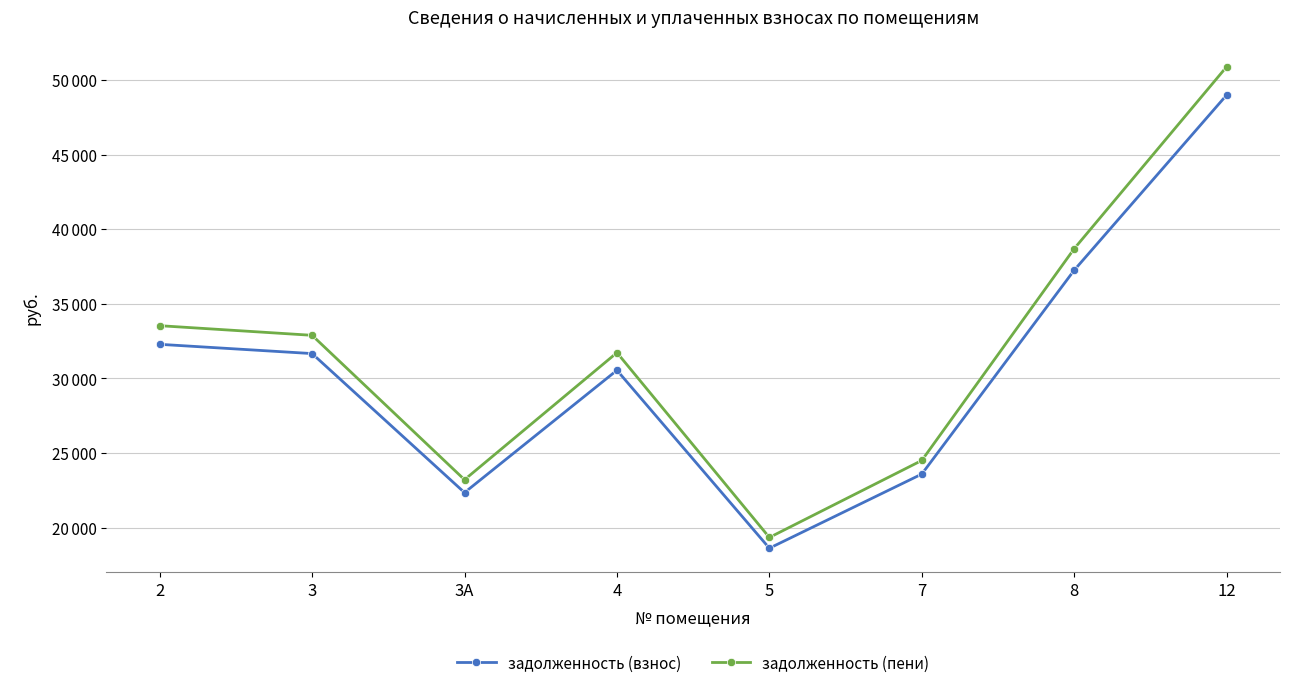

List the labels in order of задолженность (пени) value, smallest first.

5, 3А, 7, 4, 3, 2, 8, 12